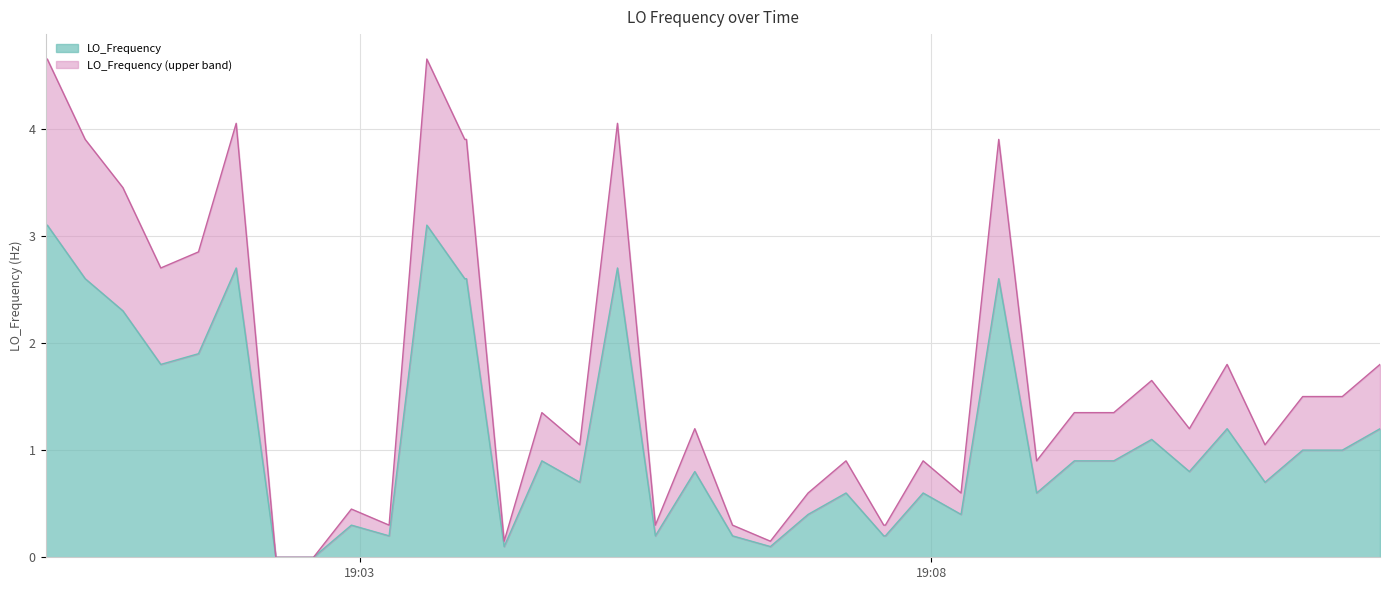

What is the maximum value for LO_Frequency?

3.1